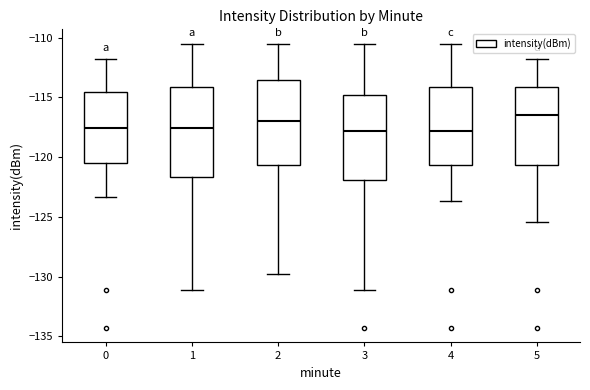

Reading left to right, read every box against the y-axis: the position of its median line, the range the box covers, and the ends of its whiskers. The values are not printed on the chart, so give them approximately, as read against the axis.

0: median -117.5, box -120.5 to -114.5, whiskers -123.5 to -112.0
1: median -117.5, box -121.5 to -114.0, whiskers -131.0 to -110.5
2: median -117.0, box -120.5 to -113.5, whiskers -129.5 to -110.5
3: median -118.0, box -122.0 to -115.0, whiskers -131.0 to -110.5
4: median -118.0, box -120.5 to -114.0, whiskers -123.5 to -110.5
5: median -116.5, box -120.5 to -114.0, whiskers -125.5 to -112.0